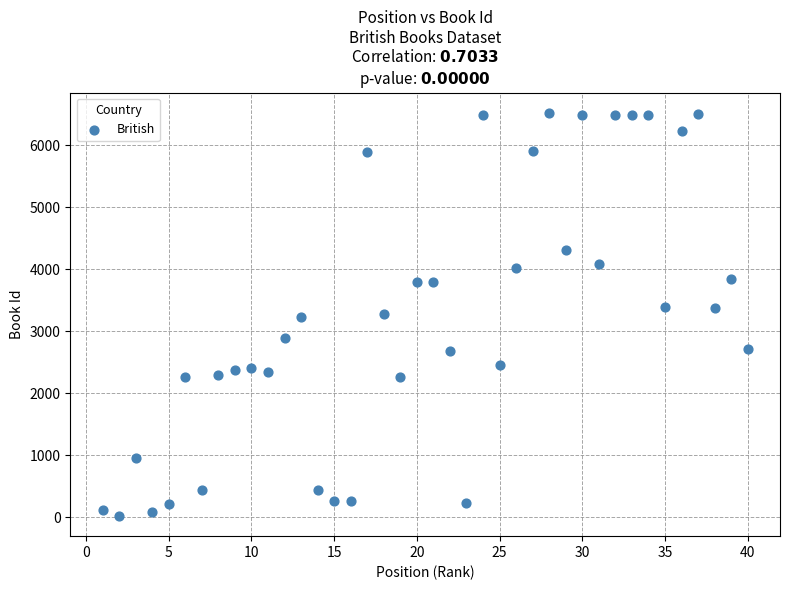

What is the range of X values (max minus min)?

39